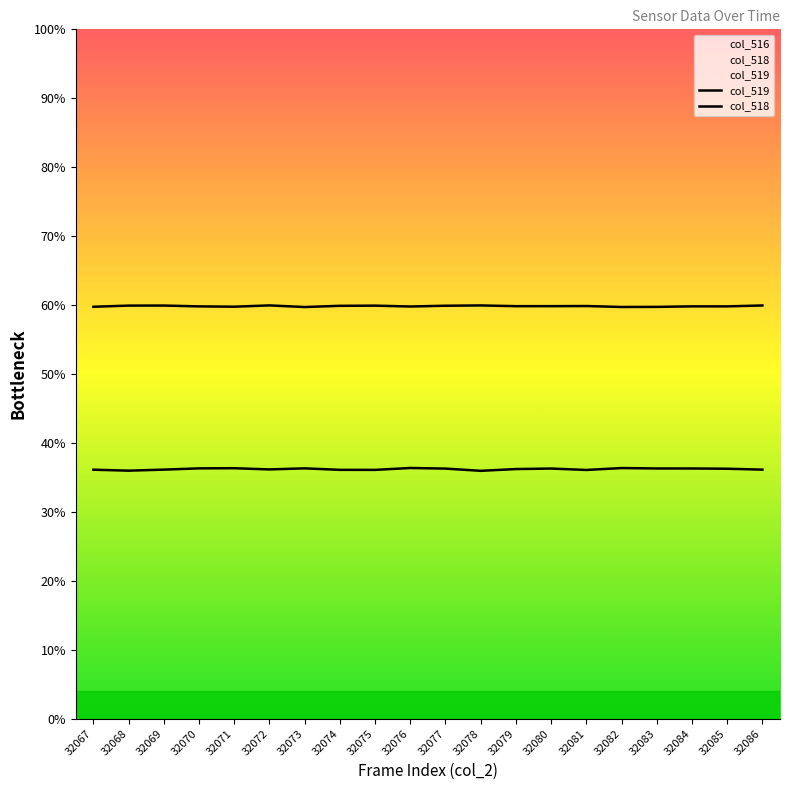

What is the greatest value displayed?

60.0